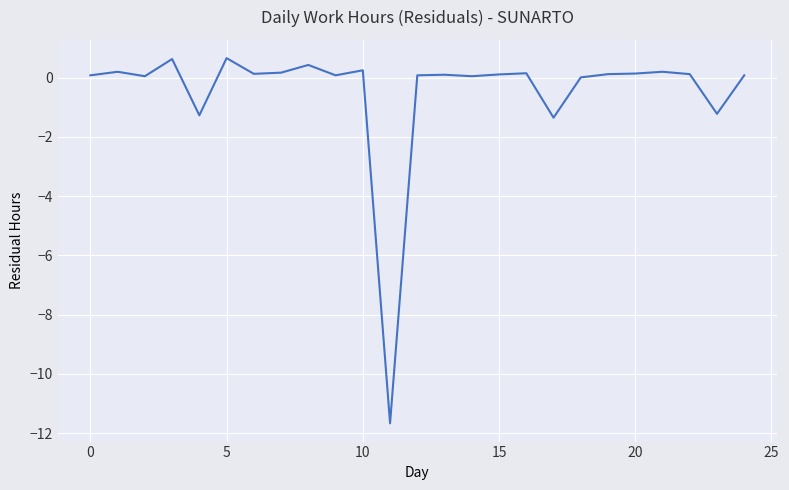

What is the maximum value shown in the chart?

0.7